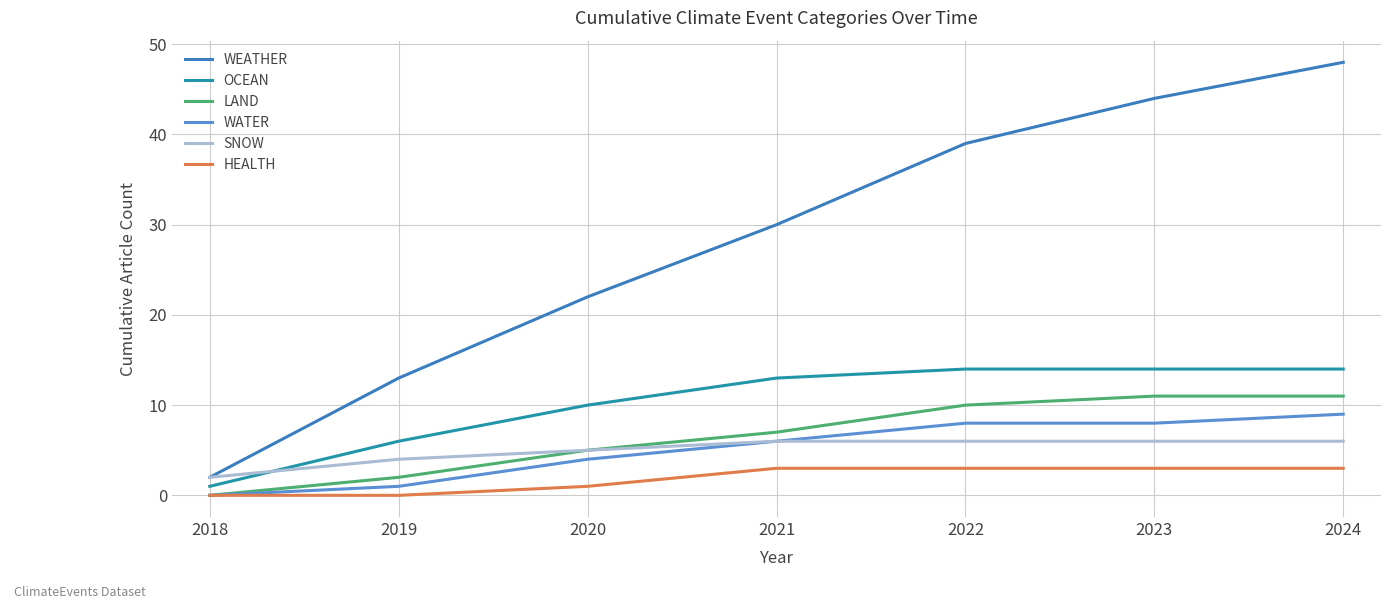

Which category has the highest value in the WATER series?

2024